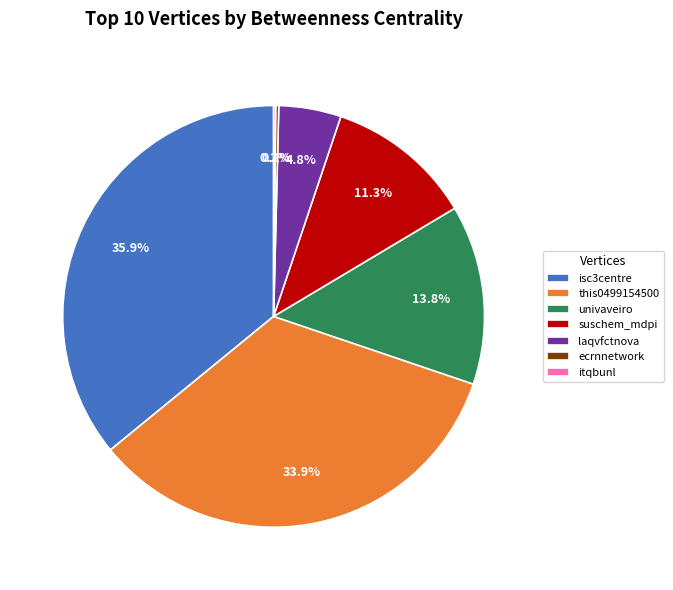

Which category has the biggest portion of the pie?

isc3centre